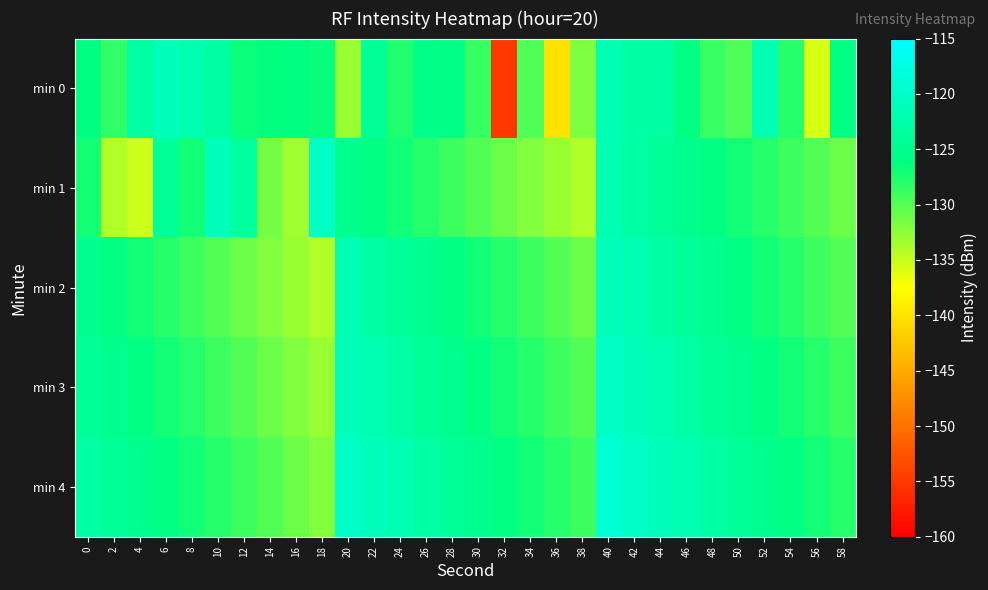

What is the total value across all series at 28?

-629.8